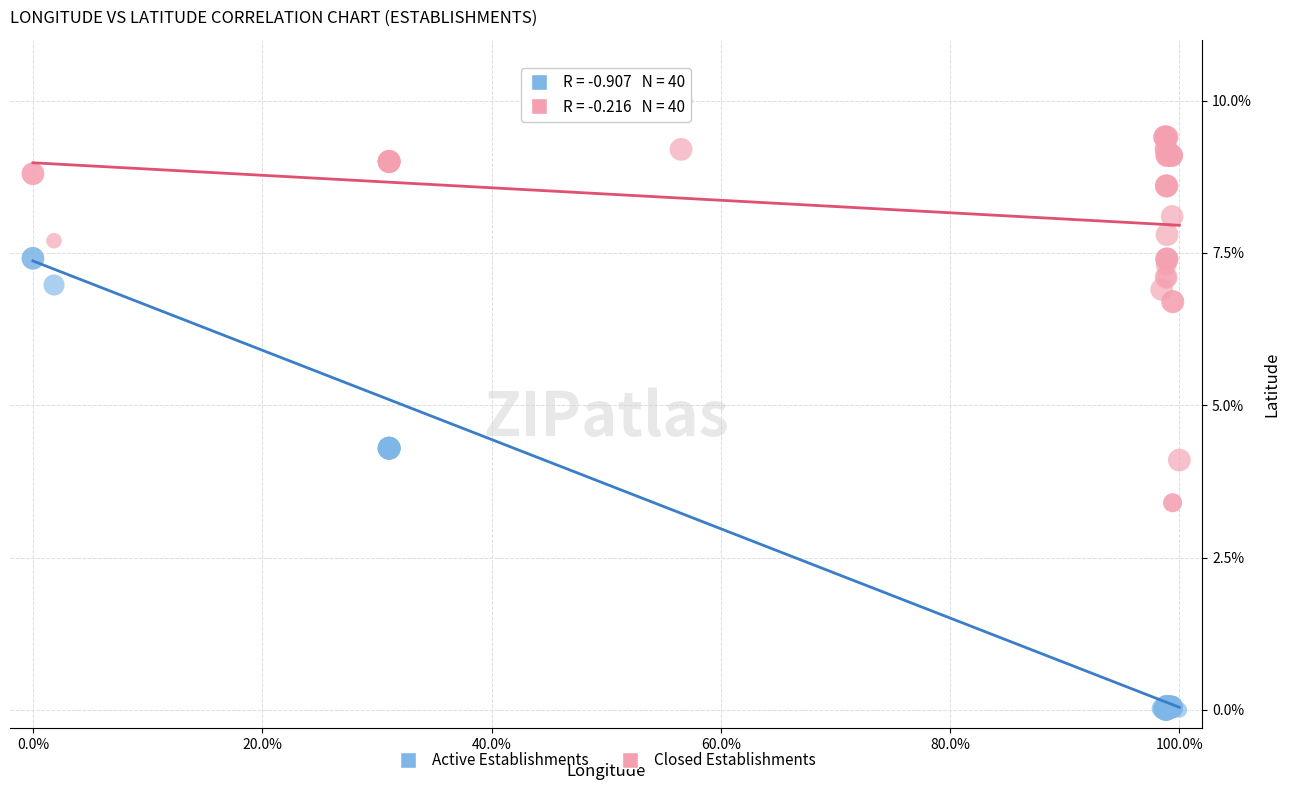

Which series contains the lowest Y value?

Active Establishments